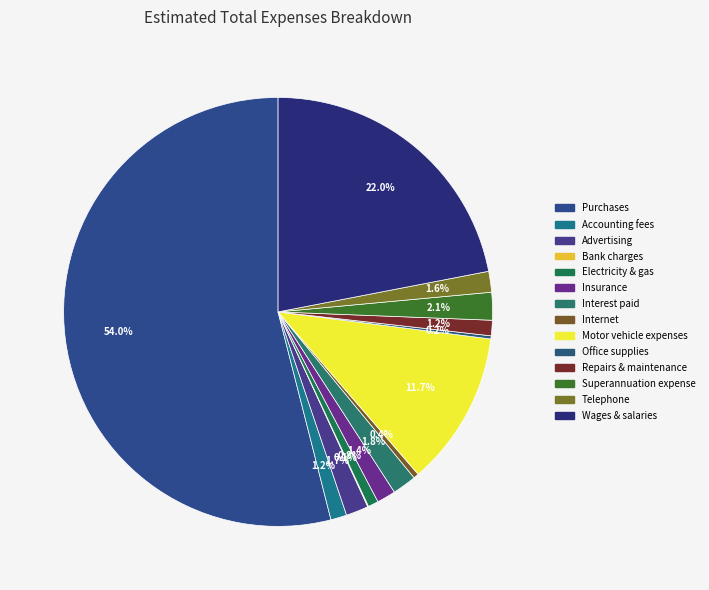

To the nearest percent, what is the average slice percentage?

7%